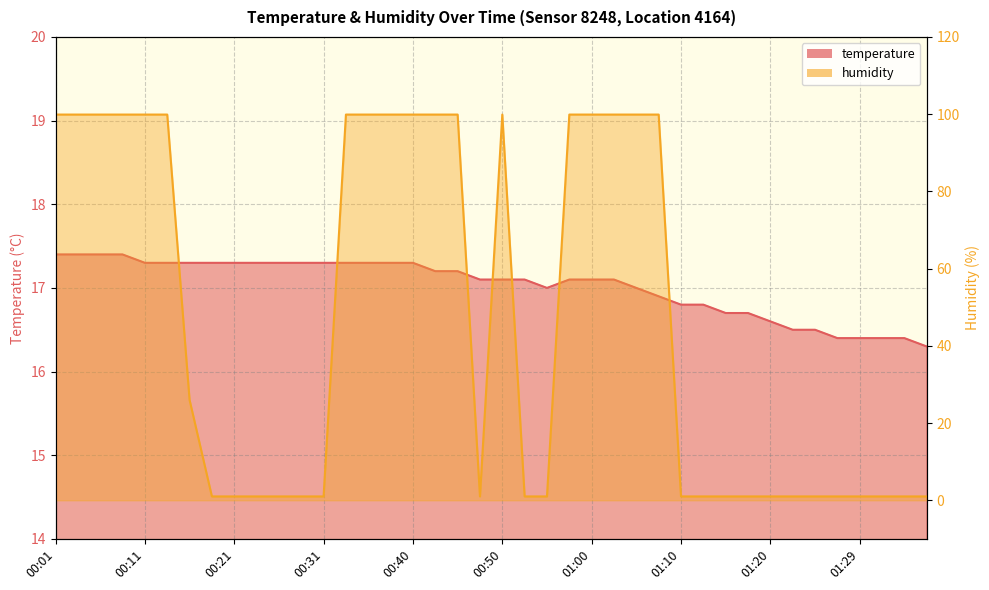

What is the difference between the second highest and second lowest values in the humidity series?

98.9